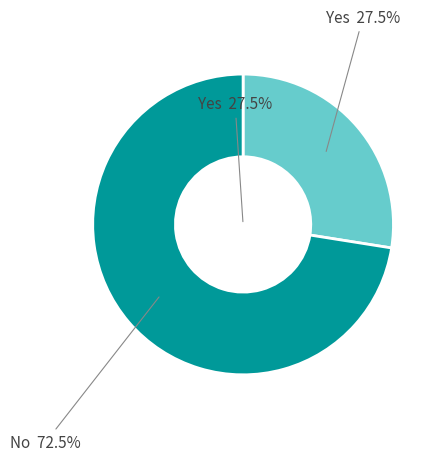

The -52 slice represents 1% of the pie. True or false?

False